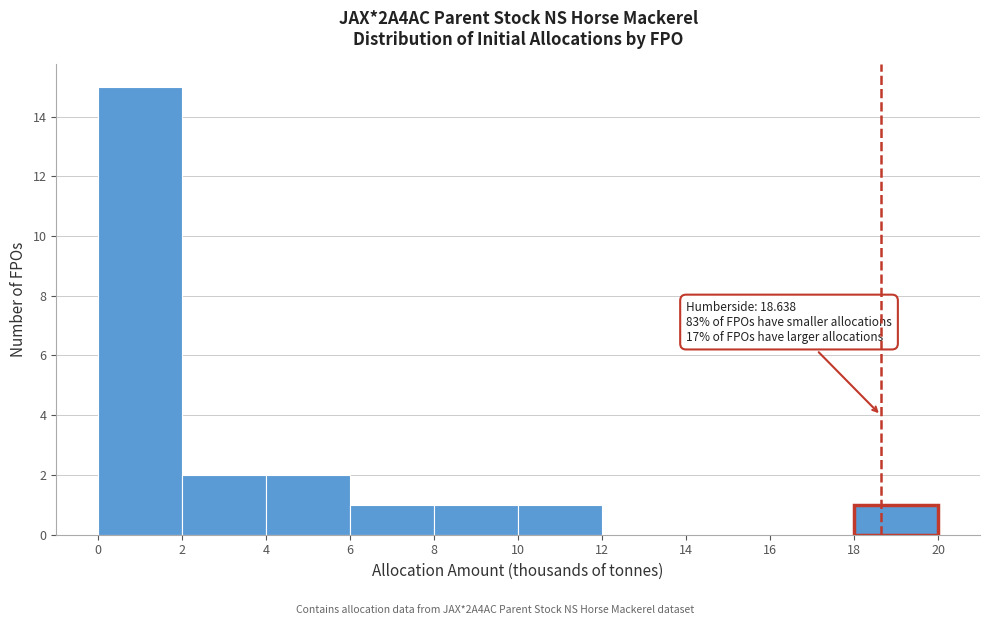

Over which range of the x-axis is the bar tallest?

0 to 2